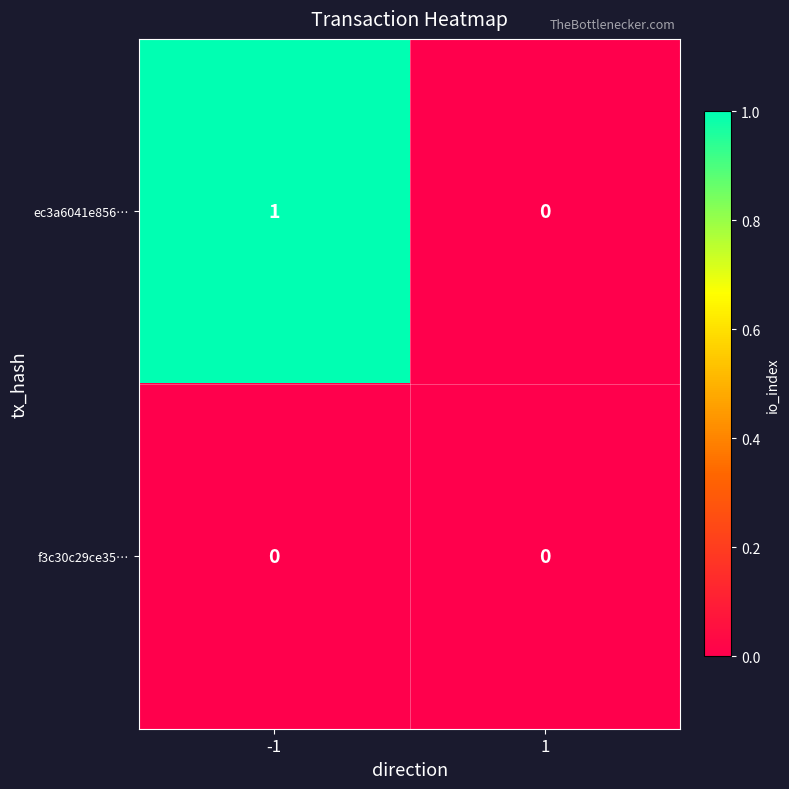

Which series has the largest total across all categories?

ec3a6041e856…